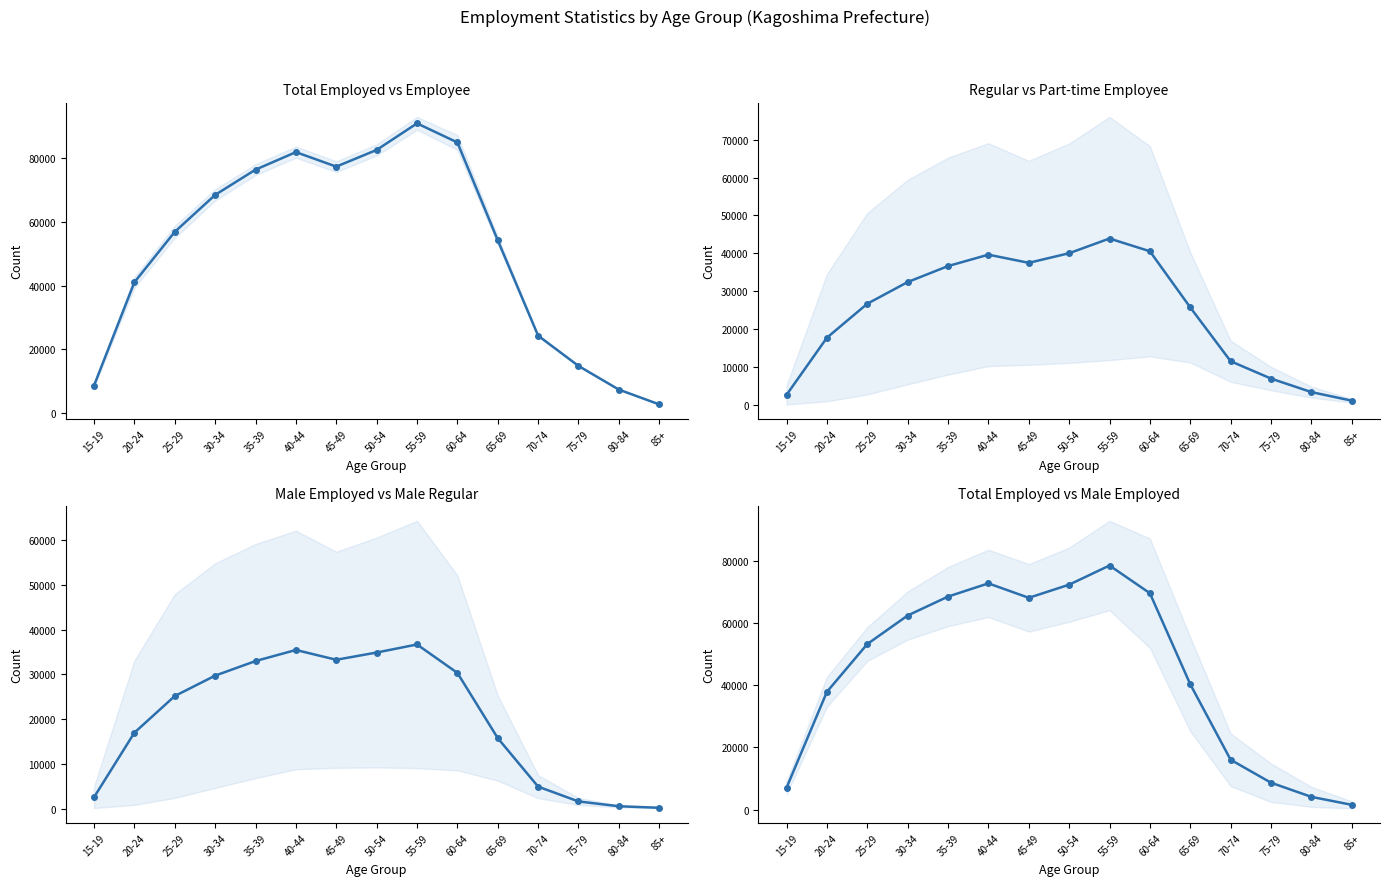

What is the sum of the Mean: Regular Employee & Part-time Employee values at 85+ and 35-39?

37888.5